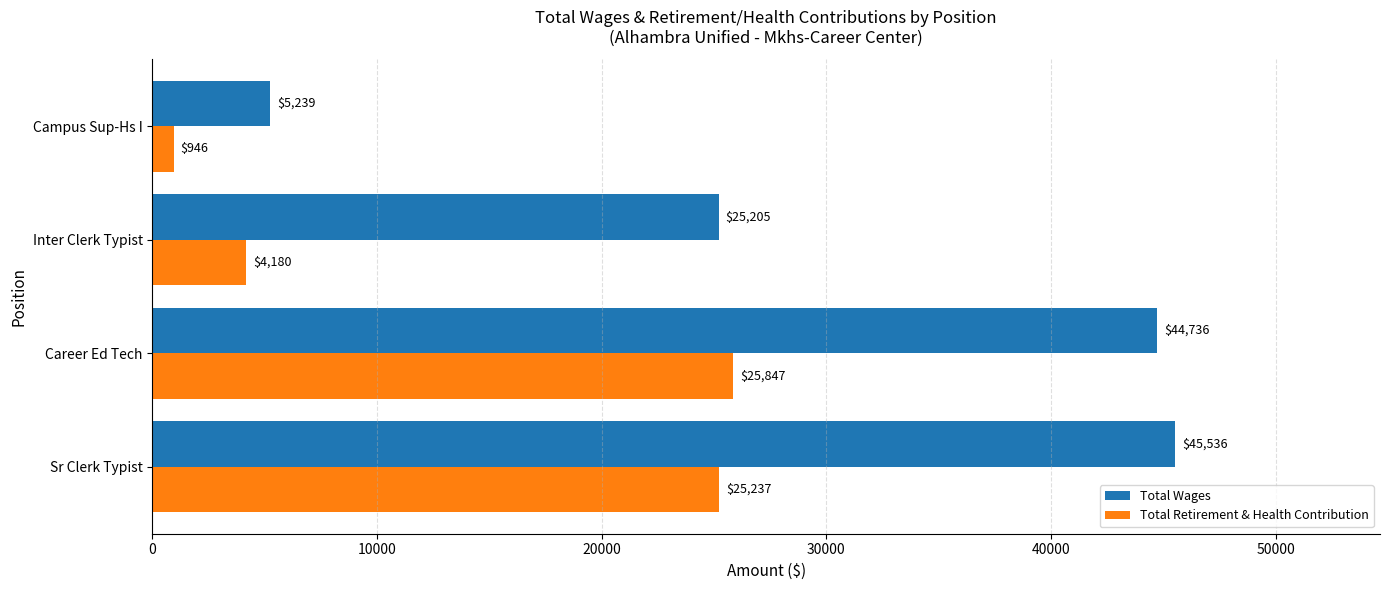

What value does the Total Retirement & Health Contribution series have at Campus Sup-Hs I, to the nearest 10?

950